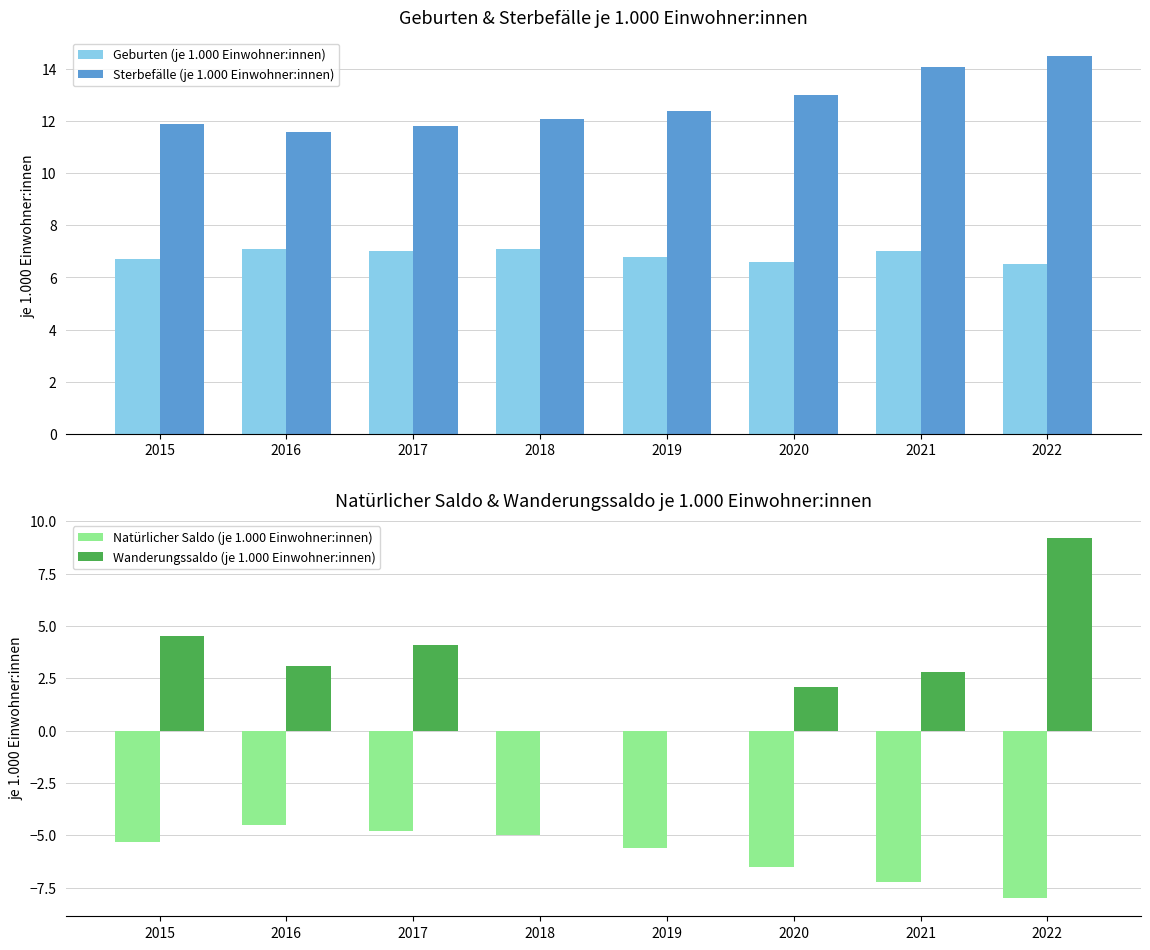

Does the chart contain any negative values?

Yes